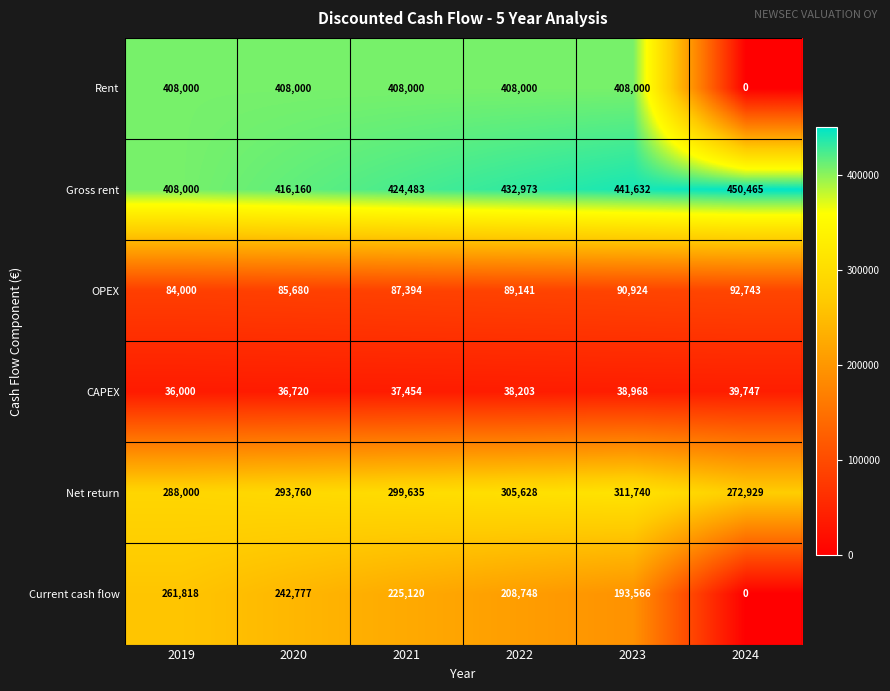

What is the total value across all series at 2021?

1482086